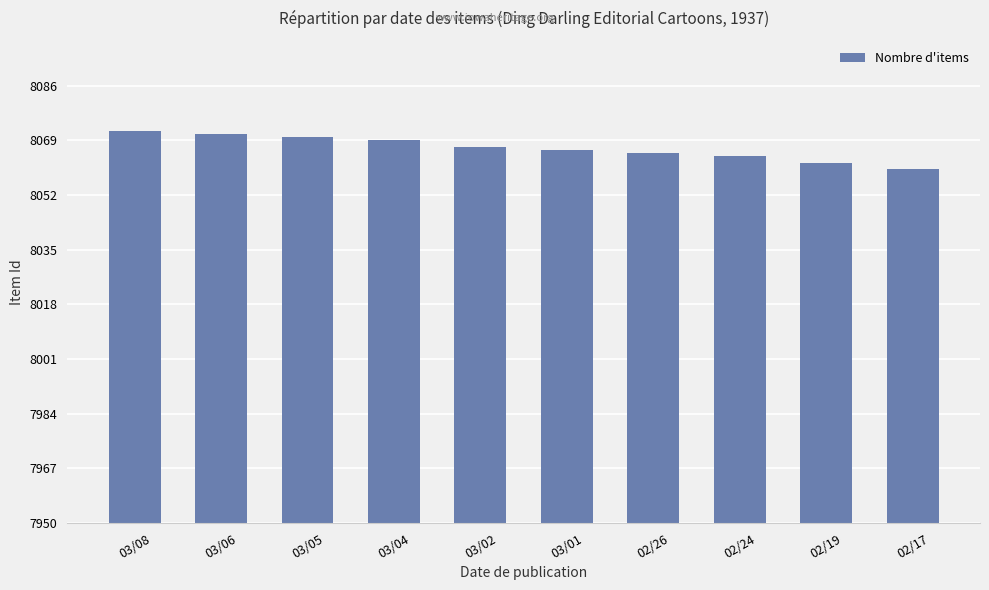

The value at 03/08 is 4062. True or false?

False